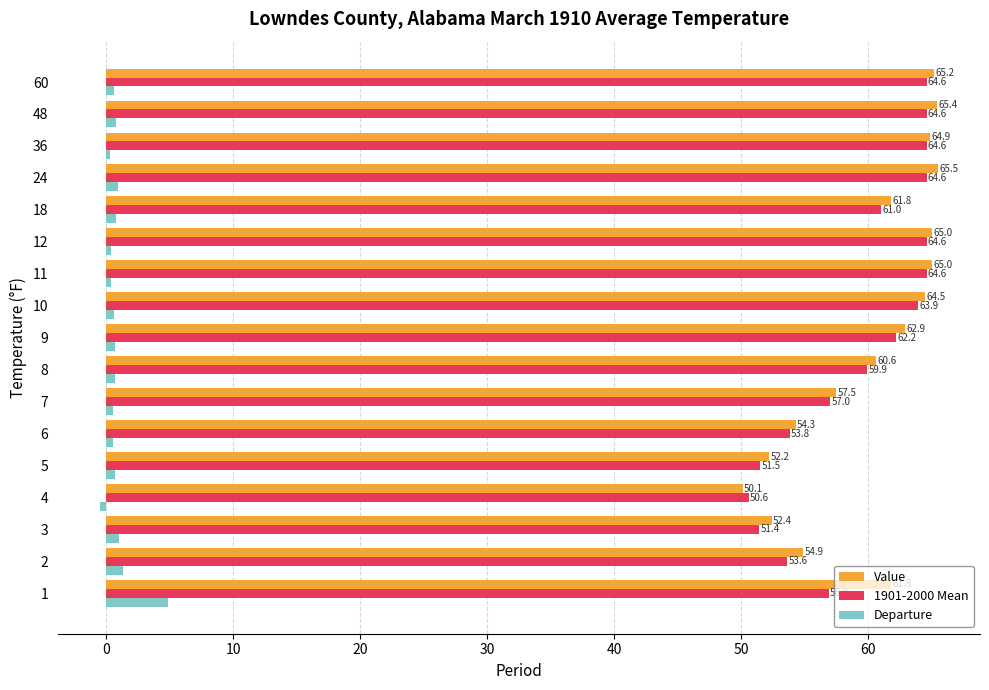

Rank the series by their maximum value, from lowest to highest.

Departure, 1901-2000 Mean, Value